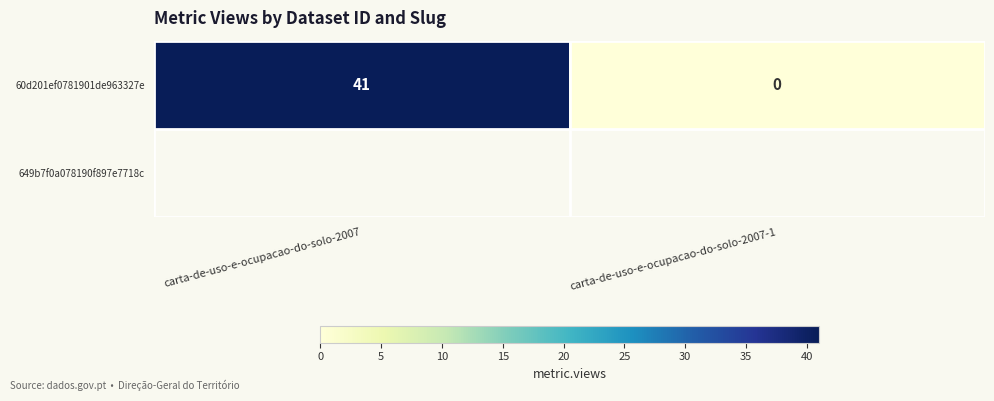

Count the number of data series in this chart.

1